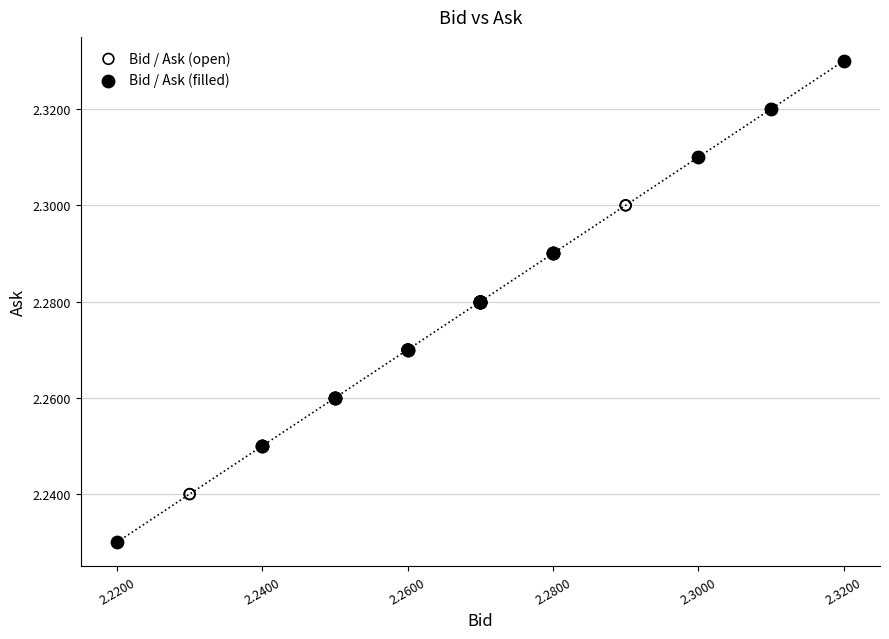

Which series reaches the maximum Y coordinate?

Bid / Ask (filled)